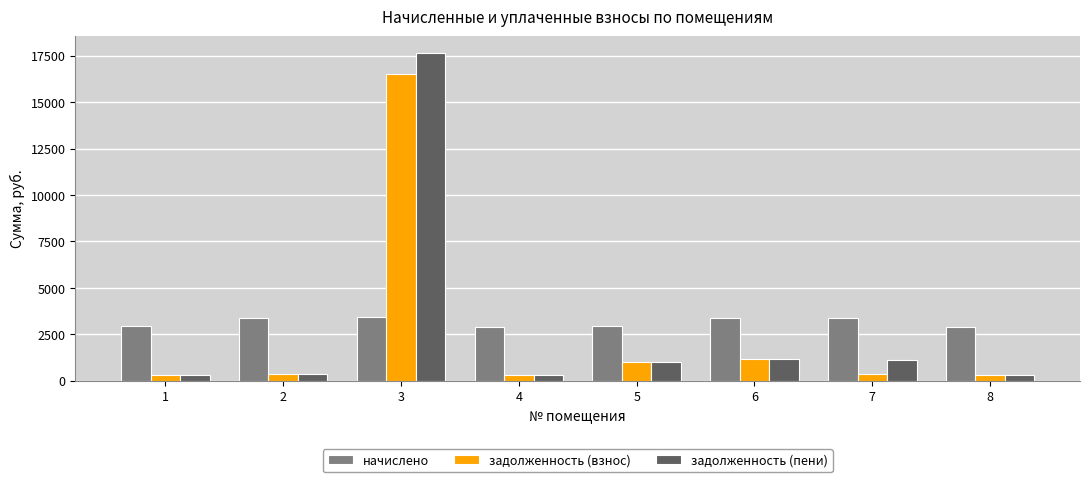

What is the value of the задолженность (пени) bar at the 3rd from the left?

17667.8